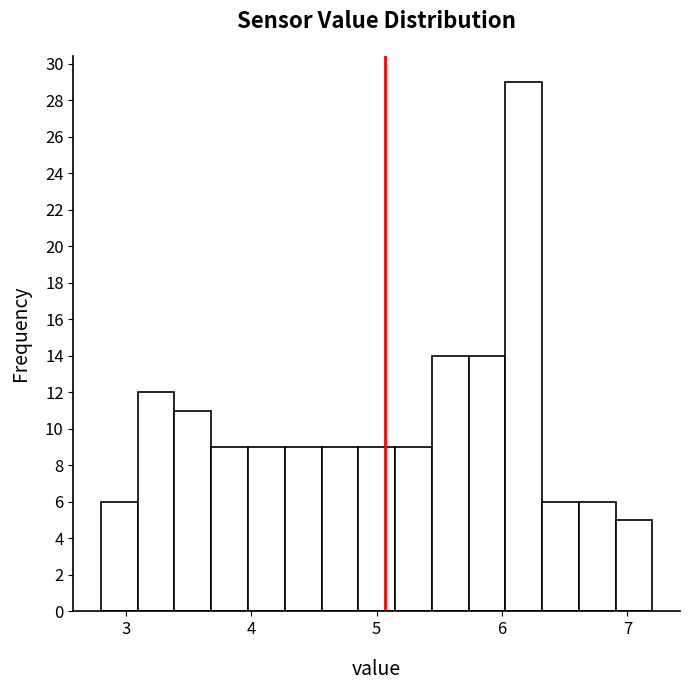

Read against the x-axis, roughly where is the centre of the tallest bar?

6.2